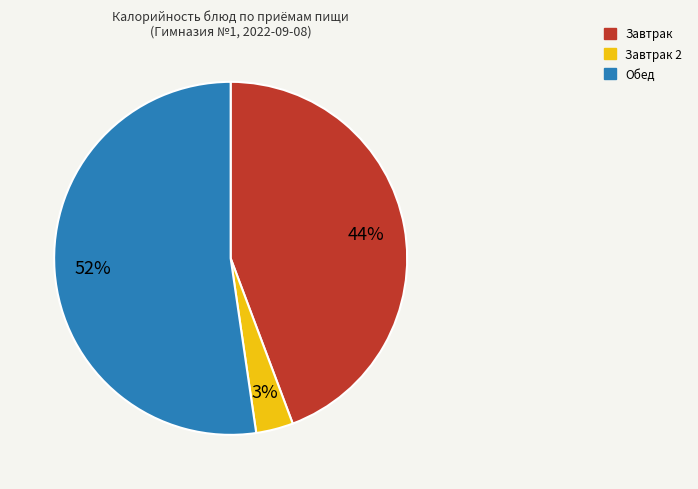

How many segments does this pie chart have?

3